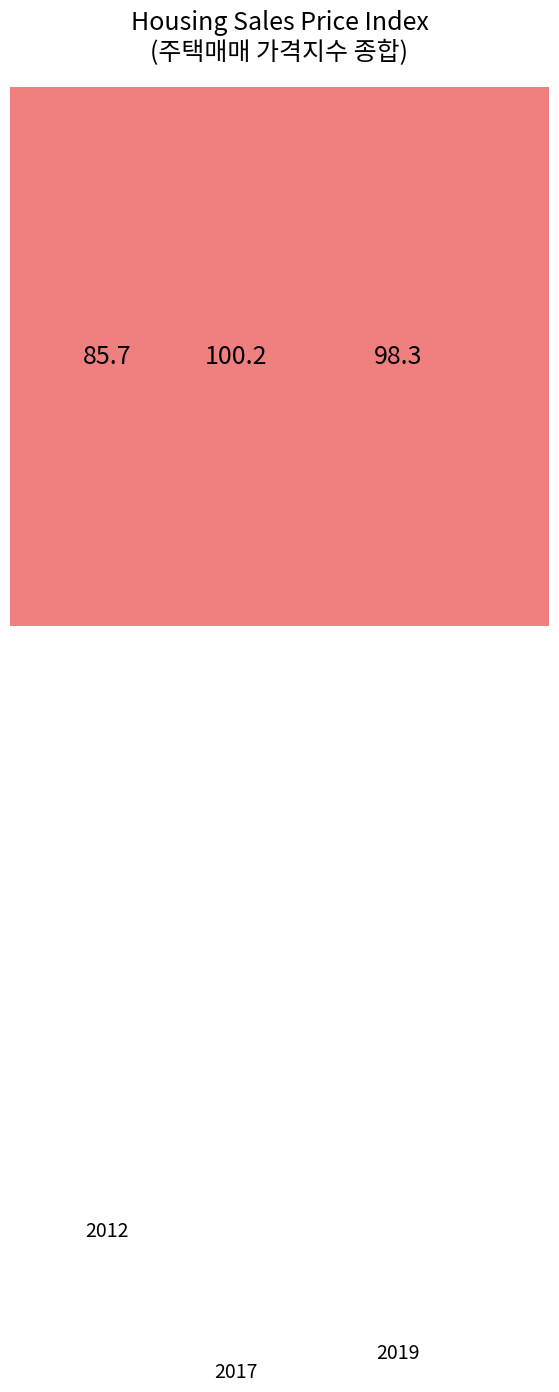

Count the number of slices in the pie.

10